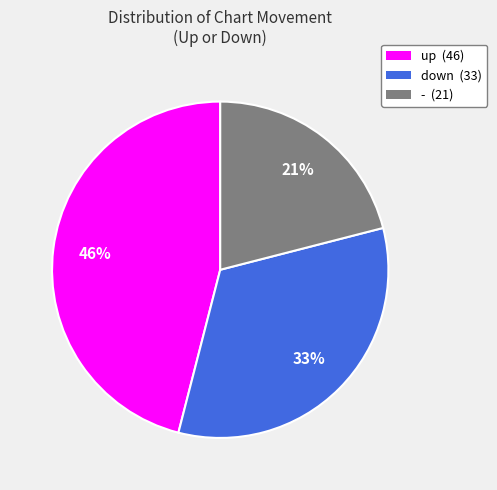

Which slice is the largest?

up